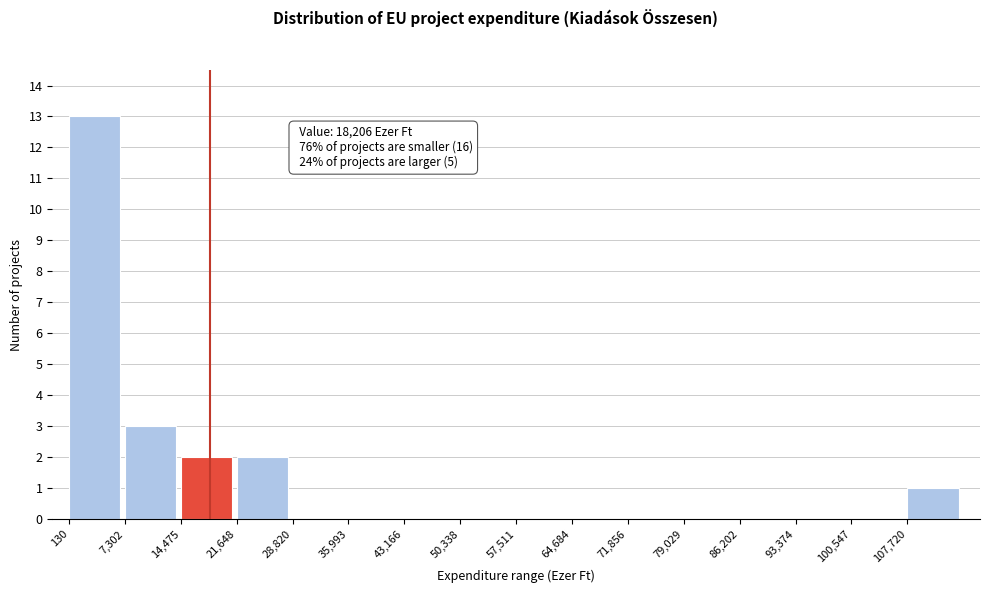

Which range on the x-axis has the tallest bar?

0 to 7000